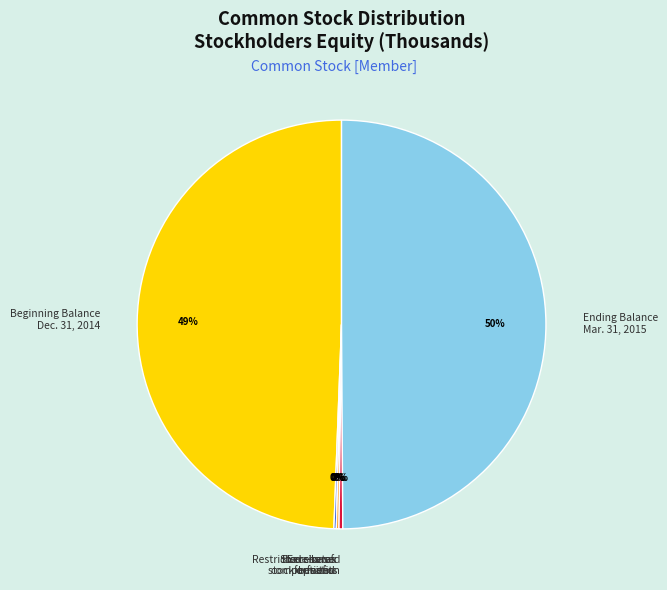

Does Beginning Balance Dec. 31, 2014 account for over 50% of the chart?

No